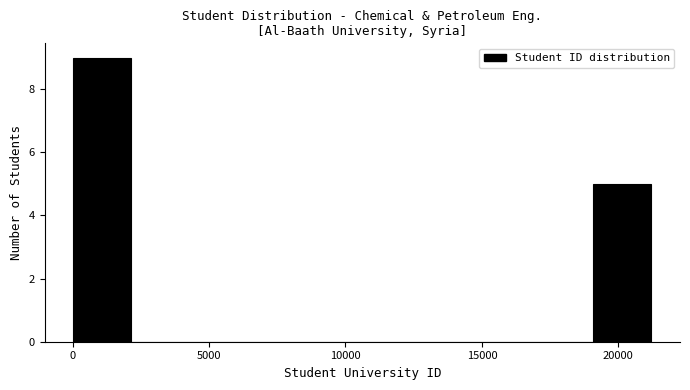

Over which range of the x-axis is the bar tallest?

0 to 2000